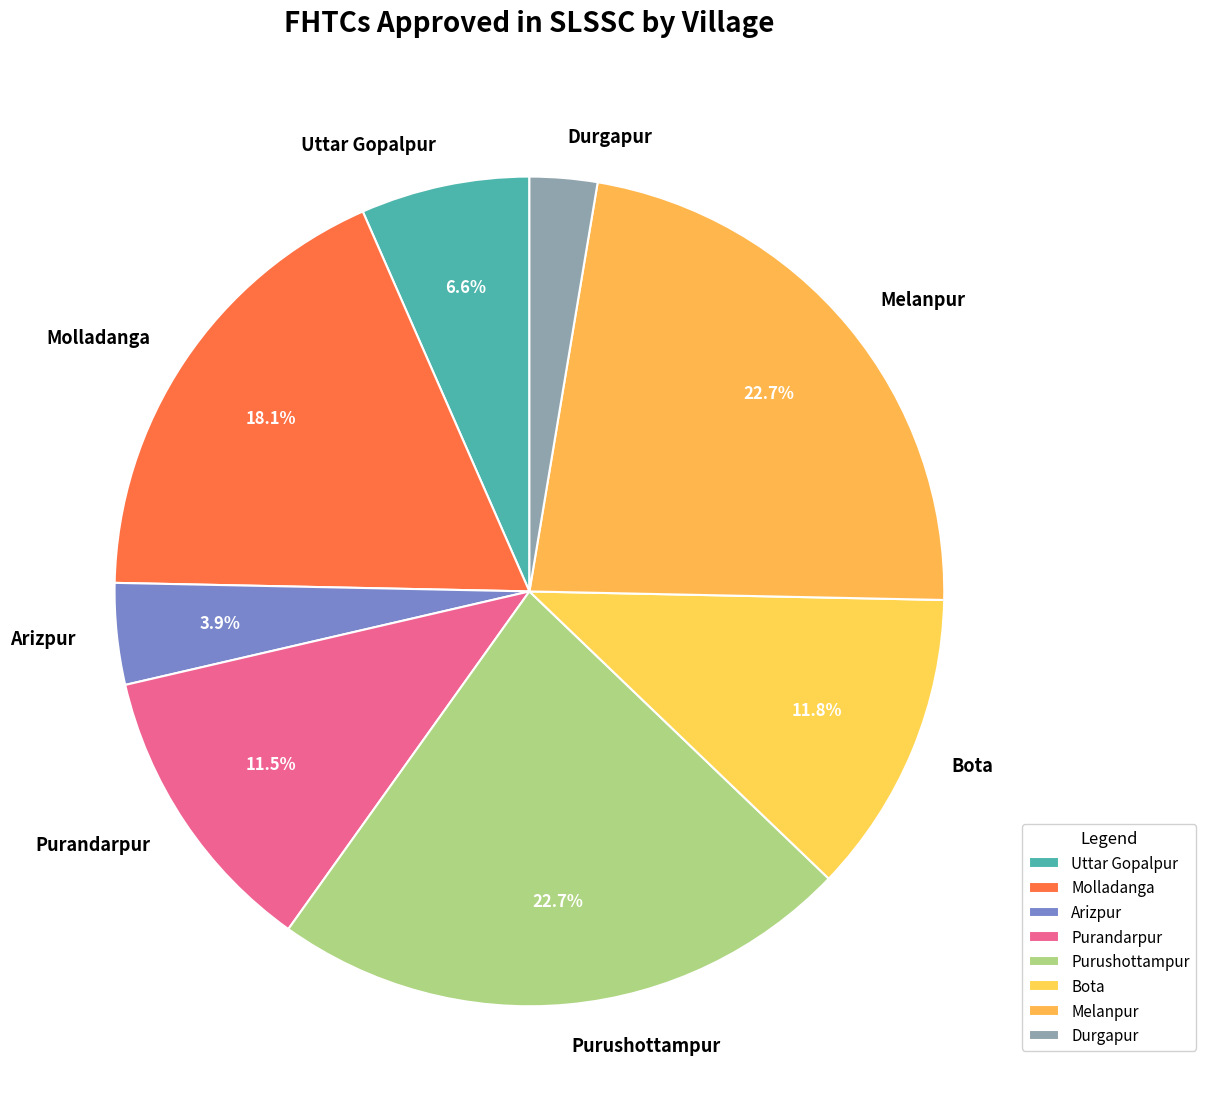

What is the smallest slice in the pie chart?

Durgapur